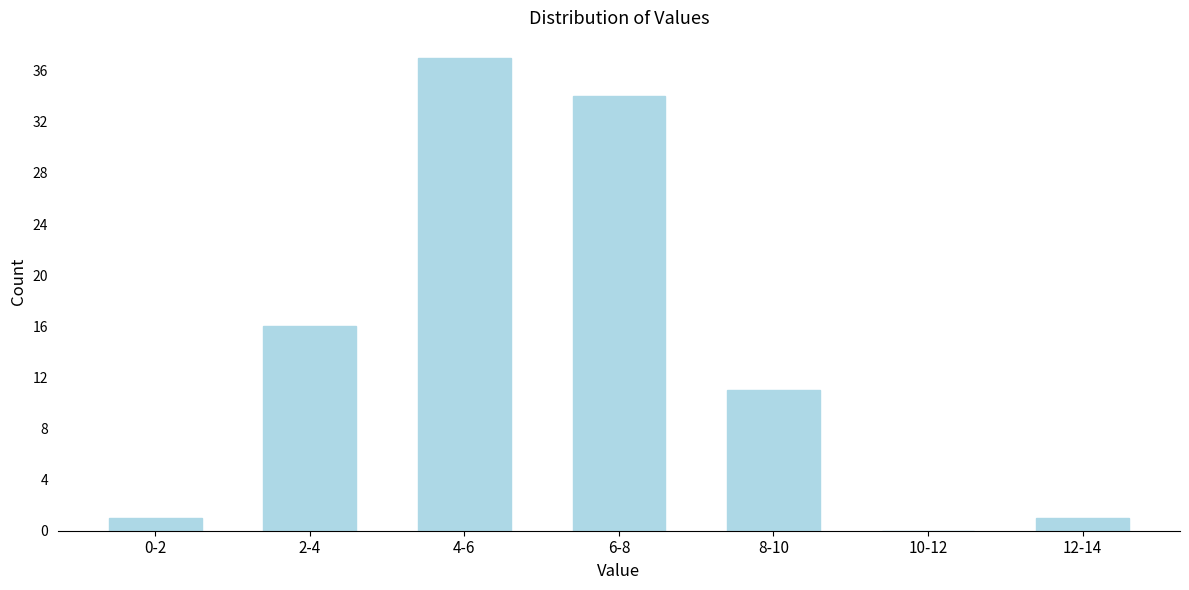

Reading left to right, transcribe all the data shown in this chart.

0-2=1	2-4=16	4-6=37	6-8=34	8-10=11	10-12=0	12-14=1